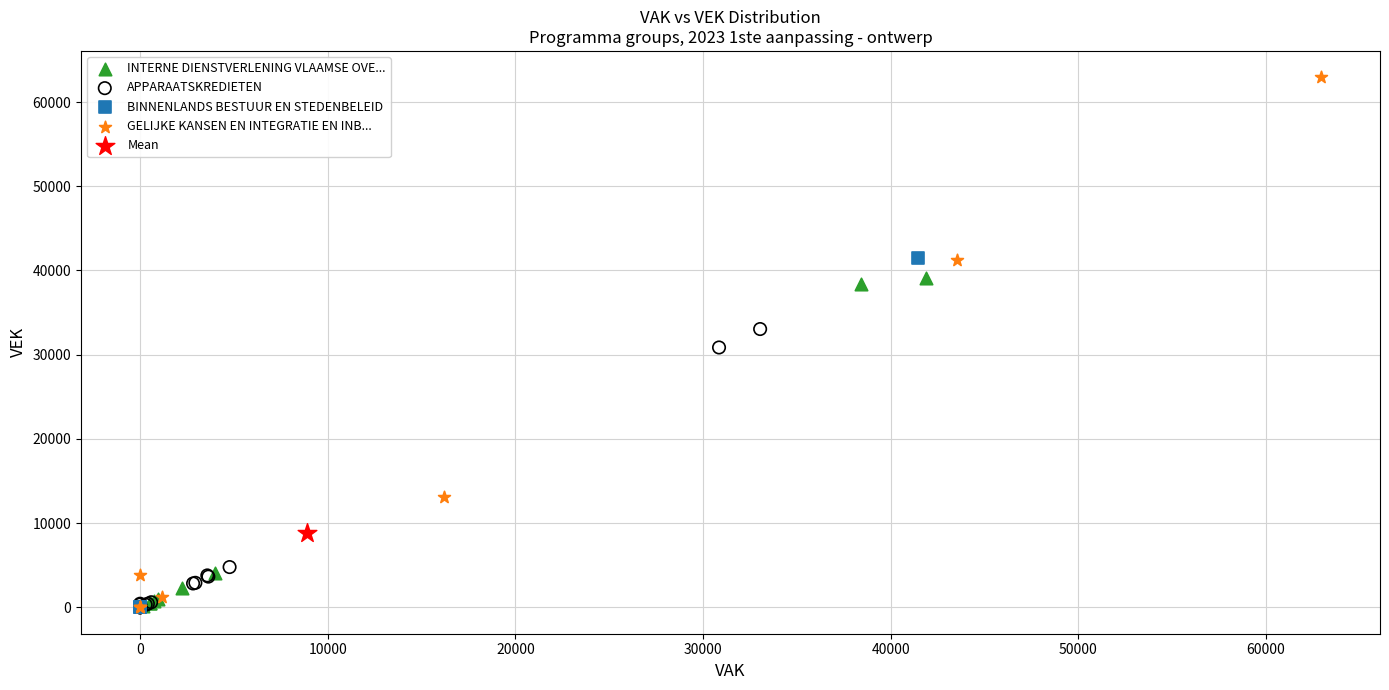

What are all the series names shown in the legend?

INTERNE DIENSTVERLENING VLAAMSE OVE..., APPARAATSKREDIETEN, GELIJKE KANSEN EN INTEGRATIE EN INB..., BINNENLANDS BESTUUR EN STEDENBELEID, Mean